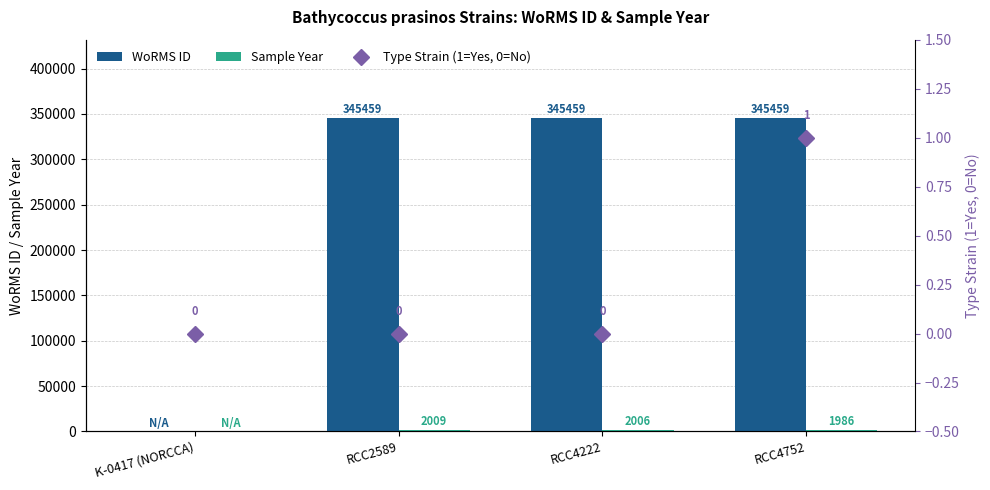

How many values in the Sample Year series exceed 2006?

1